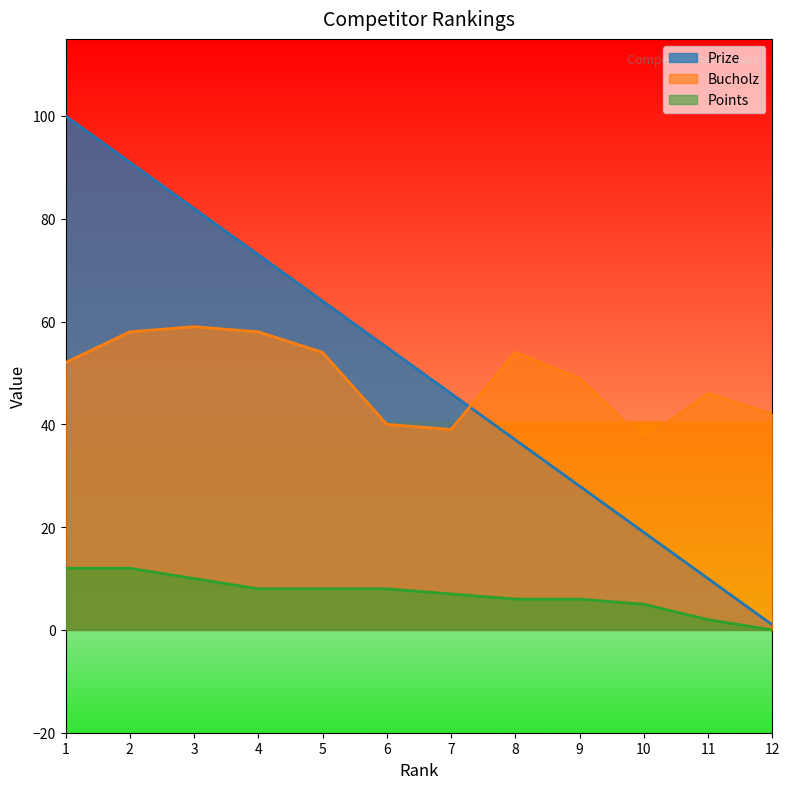

What is the maximum value for Prize?

100